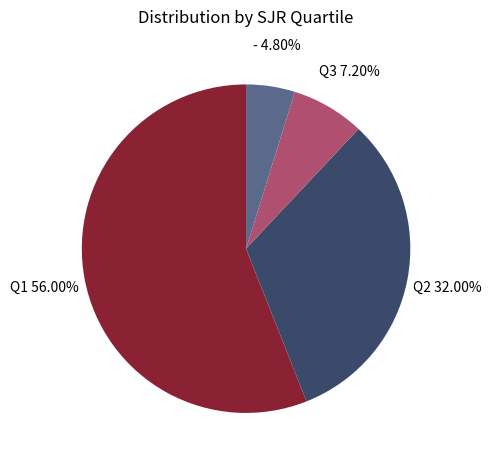

Which category has the smallest portion of the pie?

-